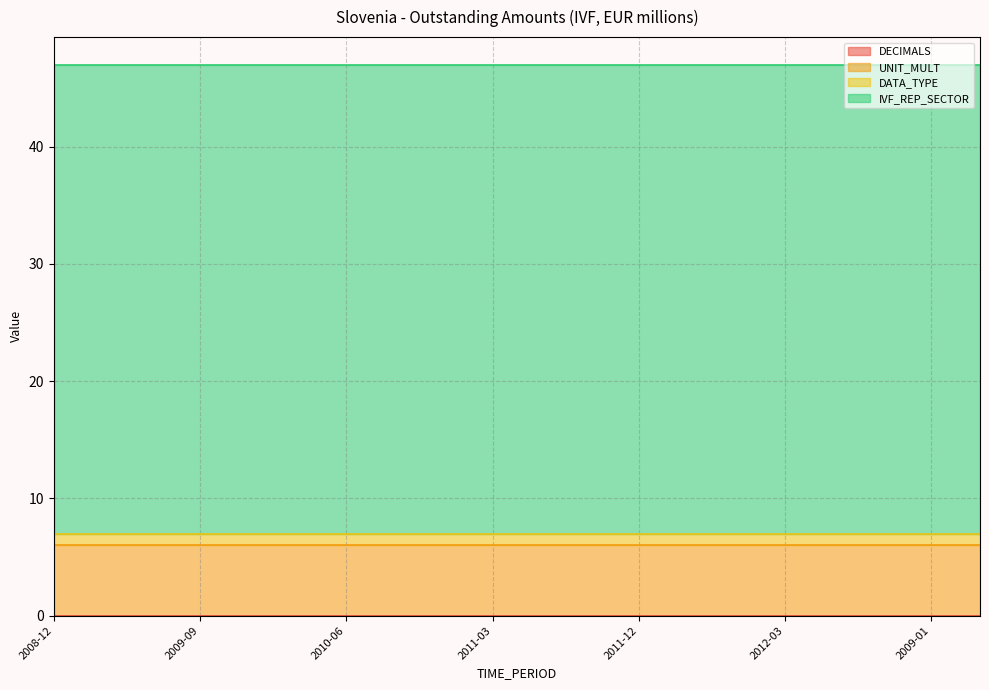

At which label is UNIT_MULT closest to 6?

2008-12